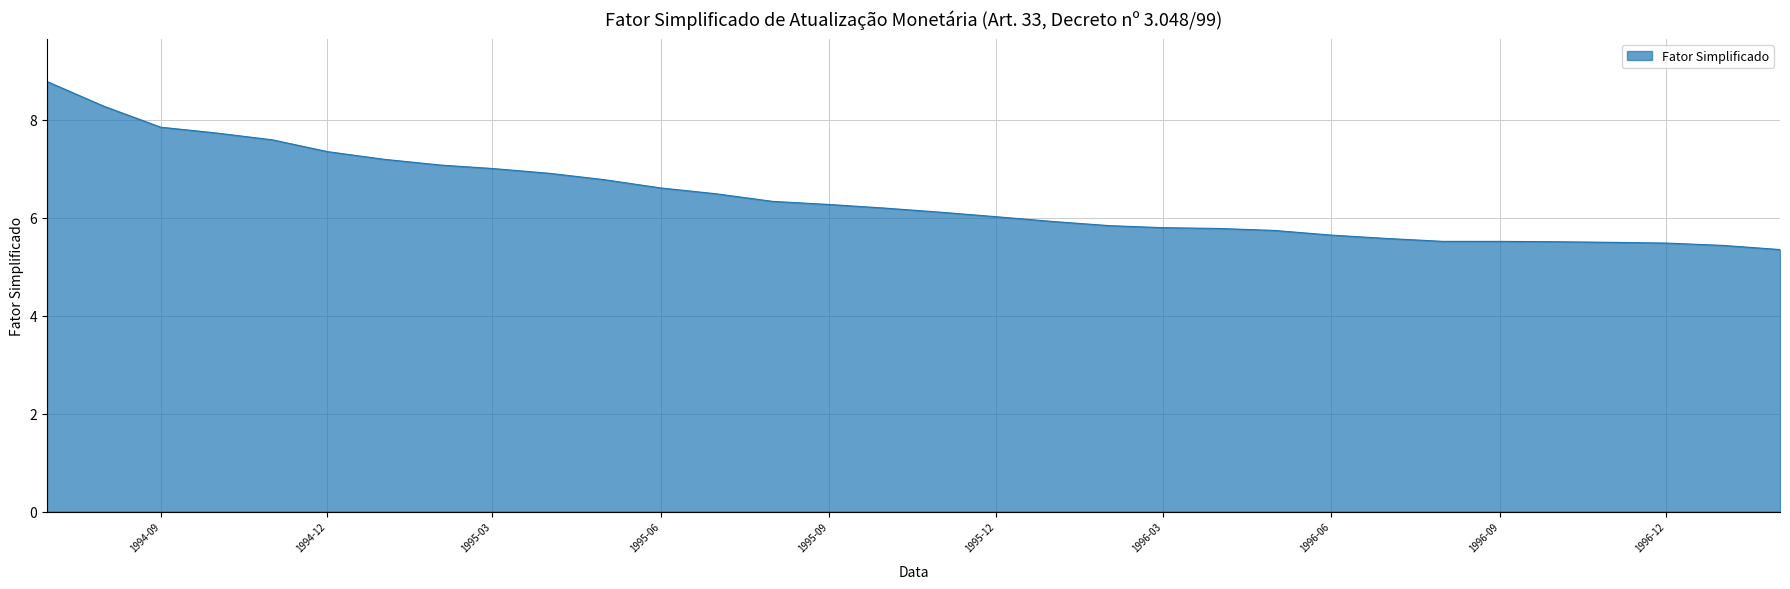

Does the chart display data point markers on the line(s)?

No